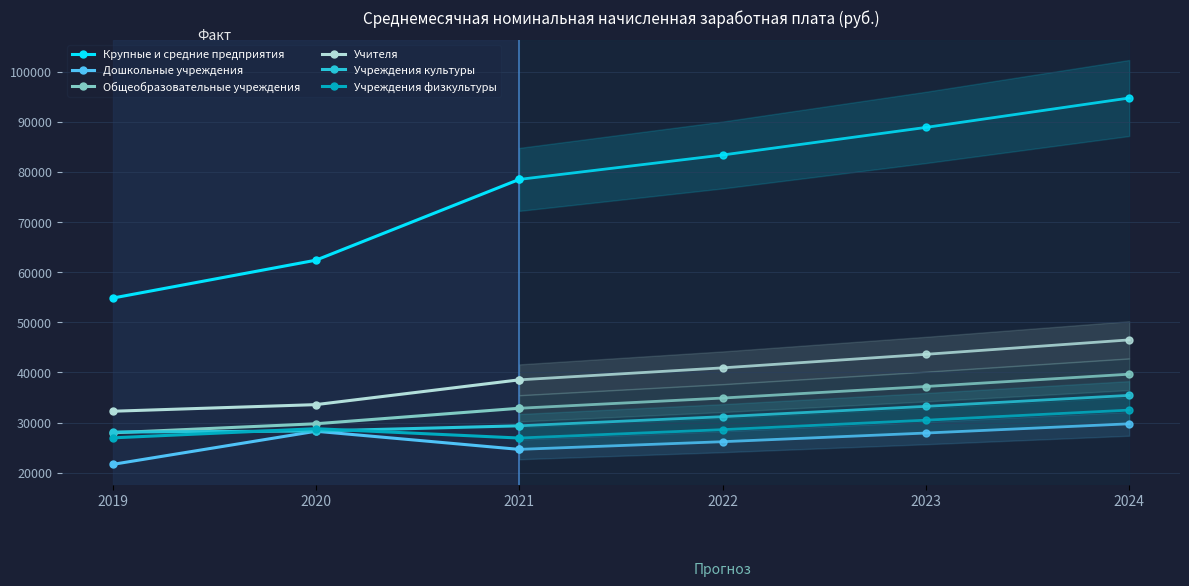

What is the value of the Общеобразовательные учреждения point at the 2nd from the left?

29765.1